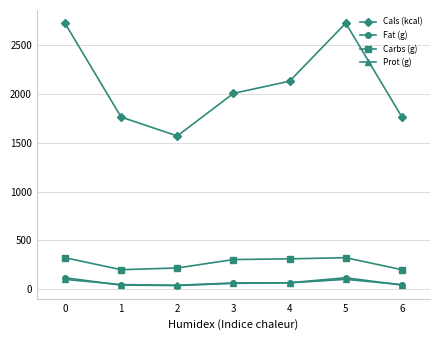

True or false: Fat (g) has more than 0 interior local peaks.

True